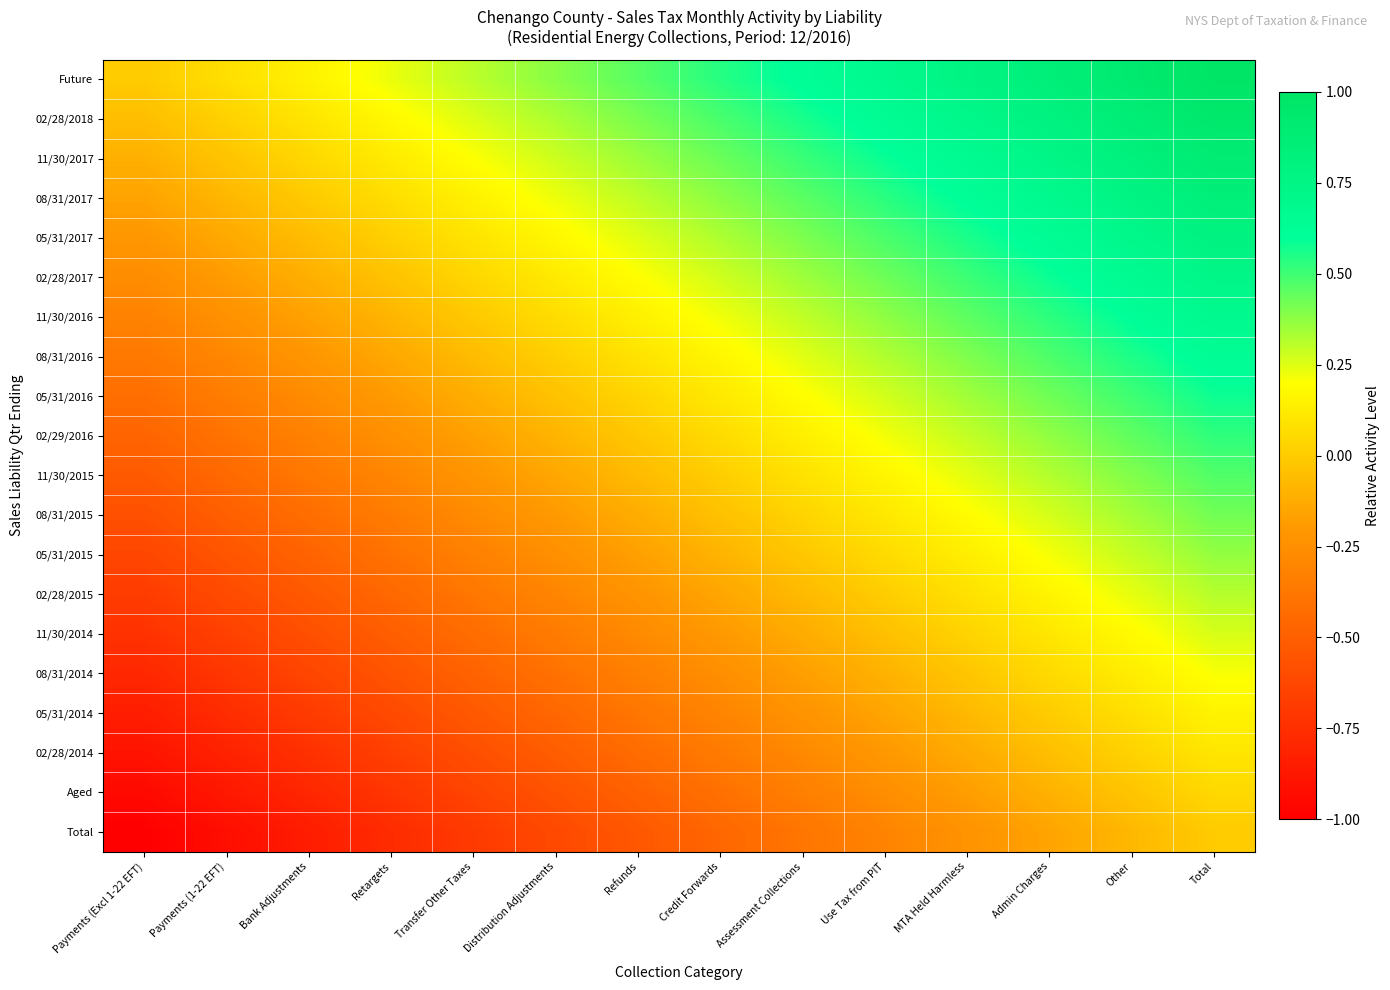

Reading left to right, list all the values displayed in this chart.

Future: Payments (Excl 1-22 EFT)=0.0	Payments (1-22 EFT)=0.1	Bank Adjustments=0.2	Retargets=0.2	Transfer Other Taxes=0.3	Distribution Adjustments=0.4	Refunds=0.5	Credit Forwards=0.5	Assessment Collections=0.6	Use Tax from PIT=0.7	MTA Held Harmless=0.8	Admin Charges=0.8	Other=0.9	Total=1.0
02/28/2018: Payments (Excl 1-22 EFT)=-0.1	Payments (1-22 EFT)=0.0	Bank Adjustments=0.1	Retargets=0.2	Transfer Other Taxes=0.3	Distribution Adjustments=0.3	Refunds=0.4	Credit Forwards=0.5	Assessment Collections=0.6	Use Tax from PIT=0.6	MTA Held Harmless=0.7	Admin Charges=0.8	Other=0.9	Total=0.9
11/30/2017: Payments (Excl 1-22 EFT)=-0.1	Payments (1-22 EFT)=-0.0	Bank Adjustments=0.0	Retargets=0.1	Transfer Other Taxes=0.2	Distribution Adjustments=0.3	Refunds=0.4	Credit Forwards=0.4	Assessment Collections=0.5	Use Tax from PIT=0.6	MTA Held Harmless=0.7	Admin Charges=0.7	Other=0.8	Total=0.9
08/31/2017: Payments (Excl 1-22 EFT)=-0.2	Payments (1-22 EFT)=-0.1	Bank Adjustments=-0.0	Retargets=0.1	Transfer Other Taxes=0.1	Distribution Adjustments=0.2	Refunds=0.3	Credit Forwards=0.4	Assessment Collections=0.5	Use Tax from PIT=0.5	MTA Held Harmless=0.6	Admin Charges=0.7	Other=0.8	Total=0.8
05/31/2017: Payments (Excl 1-22 EFT)=-0.2	Payments (1-22 EFT)=-0.1	Bank Adjustments=-0.1	Retargets=0.0	Transfer Other Taxes=0.1	Distribution Adjustments=0.2	Refunds=0.3	Credit Forwards=0.3	Assessment Collections=0.4	Use Tax from PIT=0.5	MTA Held Harmless=0.6	Admin Charges=0.6	Other=0.7	Total=0.8
02/28/2017: Payments (Excl 1-22 EFT)=-0.3	Payments (1-22 EFT)=-0.2	Bank Adjustments=-0.1	Retargets=-0.0	Transfer Other Taxes=0.0	Distribution Adjustments=0.1	Refunds=0.2	Credit Forwards=0.3	Assessment Collections=0.4	Use Tax from PIT=0.4	MTA Held Harmless=0.5	Admin Charges=0.6	Other=0.7	Total=0.7
11/30/2016: Payments (Excl 1-22 EFT)=-0.3	Payments (1-22 EFT)=-0.2	Bank Adjustments=-0.2	Retargets=-0.1	Transfer Other Taxes=-0.0	Distribution Adjustments=0.1	Refunds=0.1	Credit Forwards=0.2	Assessment Collections=0.3	Use Tax from PIT=0.4	MTA Held Harmless=0.5	Admin Charges=0.5	Other=0.6	Total=0.7
08/31/2016: Payments (Excl 1-22 EFT)=-0.4	Payments (1-22 EFT)=-0.3	Bank Adjustments=-0.2	Retargets=-0.1	Transfer Other Taxes=-0.1	Distribution Adjustments=0.0	Refunds=0.1	Credit Forwards=0.2	Assessment Collections=0.2	Use Tax from PIT=0.3	MTA Held Harmless=0.4	Admin Charges=0.5	Other=0.6	Total=0.6
05/31/2016: Payments (Excl 1-22 EFT)=-0.4	Payments (1-22 EFT)=-0.3	Bank Adjustments=-0.3	Retargets=-0.2	Transfer Other Taxes=-0.1	Distribution Adjustments=-0.0	Refunds=0.0	Credit Forwards=0.1	Assessment Collections=0.2	Use Tax from PIT=0.3	MTA Held Harmless=0.3	Admin Charges=0.4	Other=0.5	Total=0.6
02/29/2016: Payments (Excl 1-22 EFT)=-0.5	Payments (1-22 EFT)=-0.4	Bank Adjustments=-0.3	Retargets=-0.2	Transfer Other Taxes=-0.2	Distribution Adjustments=-0.1	Refunds=-0.0	Credit Forwards=0.1	Assessment Collections=0.1	Use Tax from PIT=0.2	MTA Held Harmless=0.3	Admin Charges=0.4	Other=0.4	Total=0.5
11/30/2015: Payments (Excl 1-22 EFT)=-0.5	Payments (1-22 EFT)=-0.4	Bank Adjustments=-0.4	Retargets=-0.3	Transfer Other Taxes=-0.2	Distribution Adjustments=-0.1	Refunds=-0.1	Credit Forwards=0.0	Assessment Collections=0.1	Use Tax from PIT=0.2	MTA Held Harmless=0.2	Admin Charges=0.3	Other=0.4	Total=0.5
08/31/2015: Payments (Excl 1-22 EFT)=-0.6	Payments (1-22 EFT)=-0.5	Bank Adjustments=-0.4	Retargets=-0.3	Transfer Other Taxes=-0.3	Distribution Adjustments=-0.2	Refunds=-0.1	Credit Forwards=-0.0	Assessment Collections=0.0	Use Tax from PIT=0.1	MTA Held Harmless=0.2	Admin Charges=0.3	Other=0.3	Total=0.4
05/31/2015: Payments (Excl 1-22 EFT)=-0.6	Payments (1-22 EFT)=-0.6	Bank Adjustments=-0.5	Retargets=-0.4	Transfer Other Taxes=-0.3	Distribution Adjustments=-0.2	Refunds=-0.2	Credit Forwards=-0.1	Assessment Collections=-0.0	Use Tax from PIT=0.1	MTA Held Harmless=0.1	Admin Charges=0.2	Other=0.3	Total=0.4
02/28/2015: Payments (Excl 1-22 EFT)=-0.7	Payments (1-22 EFT)=-0.6	Bank Adjustments=-0.5	Retargets=-0.5	Transfer Other Taxes=-0.4	Distribution Adjustments=-0.3	Refunds=-0.2	Credit Forwards=-0.1	Assessment Collections=-0.1	Use Tax from PIT=0.0	MTA Held Harmless=0.1	Admin Charges=0.2	Other=0.2	Total=0.3
11/30/2014: Payments (Excl 1-22 EFT)=-0.7	Payments (1-22 EFT)=-0.7	Bank Adjustments=-0.6	Retargets=-0.5	Transfer Other Taxes=-0.4	Distribution Adjustments=-0.4	Refunds=-0.3	Credit Forwards=-0.2	Assessment Collections=-0.1	Use Tax from PIT=-0.0	MTA Held Harmless=0.0	Admin Charges=0.1	Other=0.2	Total=0.3
08/31/2014: Payments (Excl 1-22 EFT)=-0.8	Payments (1-22 EFT)=-0.7	Bank Adjustments=-0.6	Retargets=-0.6	Transfer Other Taxes=-0.5	Distribution Adjustments=-0.4	Refunds=-0.3	Credit Forwards=-0.3	Assessment Collections=-0.2	Use Tax from PIT=-0.1	MTA Held Harmless=-0.0	Admin Charges=0.1	Other=0.1	Total=0.2
05/31/2014: Payments (Excl 1-22 EFT)=-0.8	Payments (1-22 EFT)=-0.8	Bank Adjustments=-0.7	Retargets=-0.6	Transfer Other Taxes=-0.5	Distribution Adjustments=-0.5	Refunds=-0.4	Credit Forwards=-0.3	Assessment Collections=-0.2	Use Tax from PIT=-0.1	MTA Held Harmless=-0.1	Admin Charges=0.0	Other=0.1	Total=0.2
02/28/2014: Payments (Excl 1-22 EFT)=-0.9	Payments (1-22 EFT)=-0.8	Bank Adjustments=-0.7	Retargets=-0.7	Transfer Other Taxes=-0.6	Distribution Adjustments=-0.5	Refunds=-0.4	Credit Forwards=-0.4	Assessment Collections=-0.3	Use Tax from PIT=-0.2	MTA Held Harmless=-0.1	Admin Charges=-0.0	Other=0.0	Total=0.1
Aged: Payments (Excl 1-22 EFT)=-0.9	Payments (1-22 EFT)=-0.9	Bank Adjustments=-0.8	Retargets=-0.7	Transfer Other Taxes=-0.6	Distribution Adjustments=-0.6	Refunds=-0.5	Credit Forwards=-0.4	Assessment Collections=-0.3	Use Tax from PIT=-0.3	MTA Held Harmless=-0.2	Admin Charges=-0.1	Other=-0.0	Total=0.1
Total: Payments (Excl 1-22 EFT)=-1.0	Payments (1-22 EFT)=-0.9	Bank Adjustments=-0.8	Retargets=-0.8	Transfer Other Taxes=-0.7	Distribution Adjustments=-0.6	Refunds=-0.5	Credit Forwards=-0.5	Assessment Collections=-0.4	Use Tax from PIT=-0.3	MTA Held Harmless=-0.2	Admin Charges=-0.2	Other=-0.1	Total=0.0